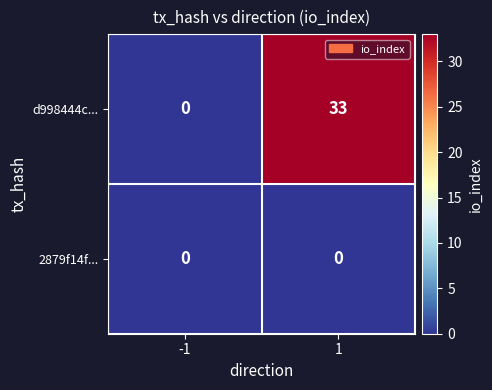

What is the sum of the d998444c... values at 1 and -1?

33